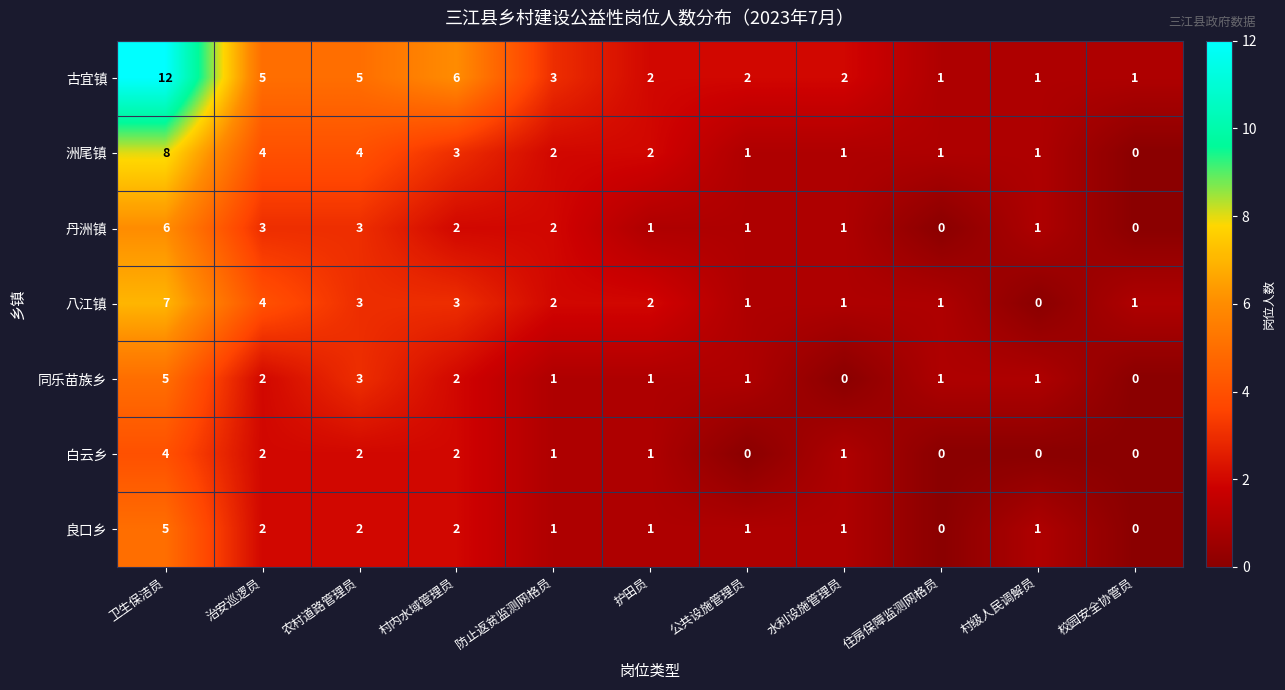

At which label does 良口乡 first exceed 1?

卫生保洁员